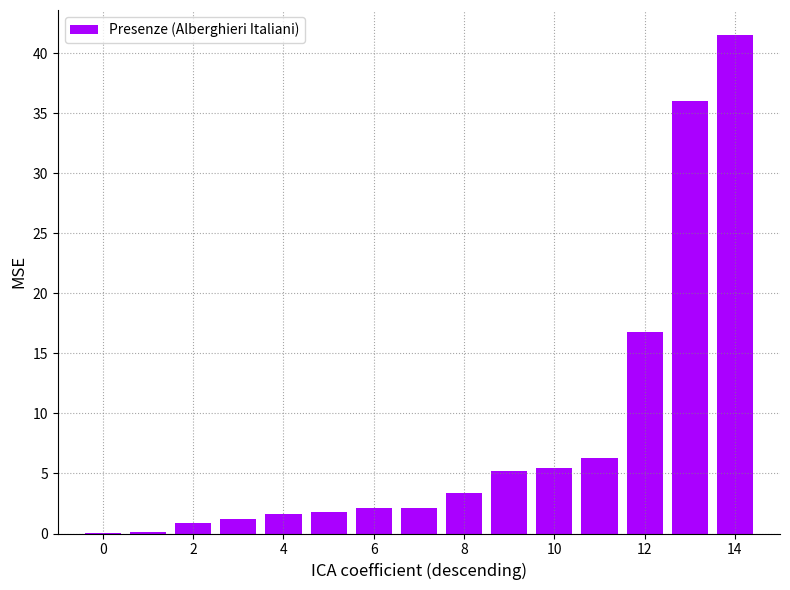

Reading left to right, what are all the values shown in this chart?

0.0	0.1	0.9	1.2	1.6	1.8	2.1	2.2	3.3	5.2	5.5	6.3	16.8	36.1	41.5